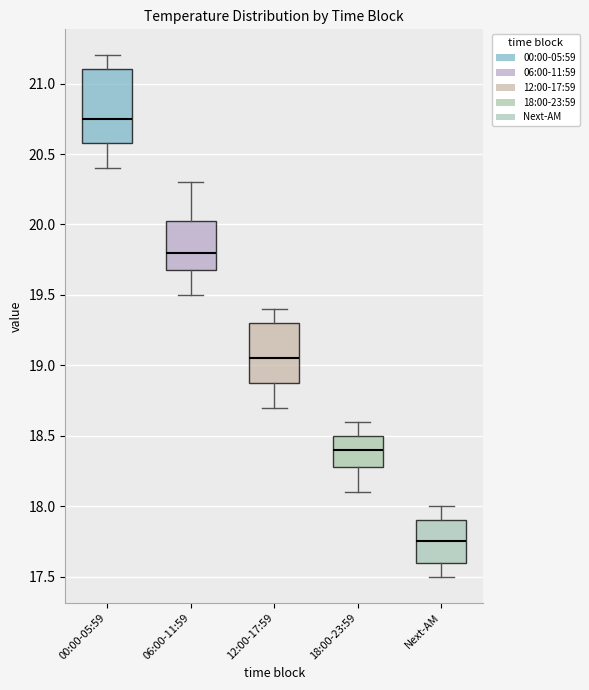

Where is the upper edge of the box for 06:00-11:59 on the y-axis? The values are not printed on the chart, so give them approximately, as read against the axis.

20.05